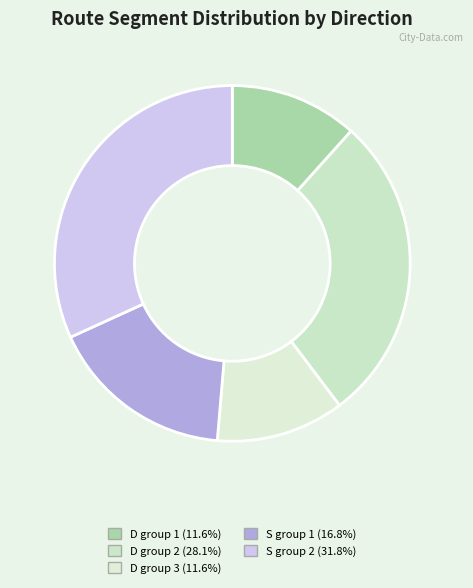

What is the smallest slice in the pie chart?

3